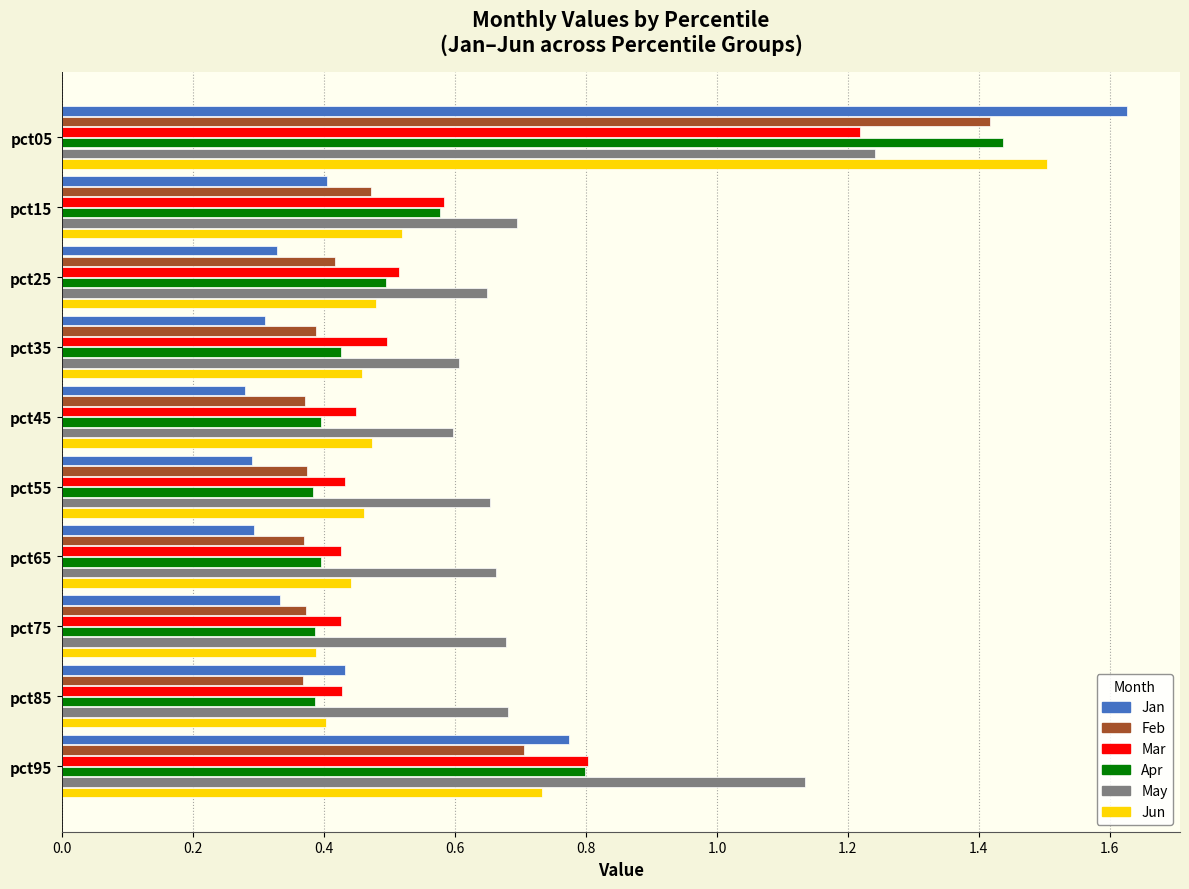

Which series has the largest range (max minus min)?

Jan